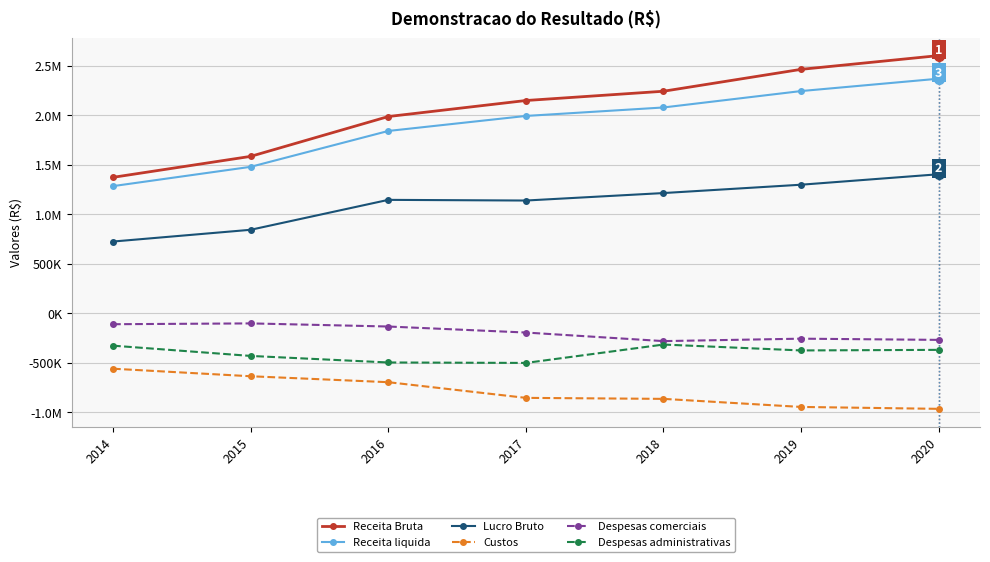

Does the chart have visible grid lines?

Yes